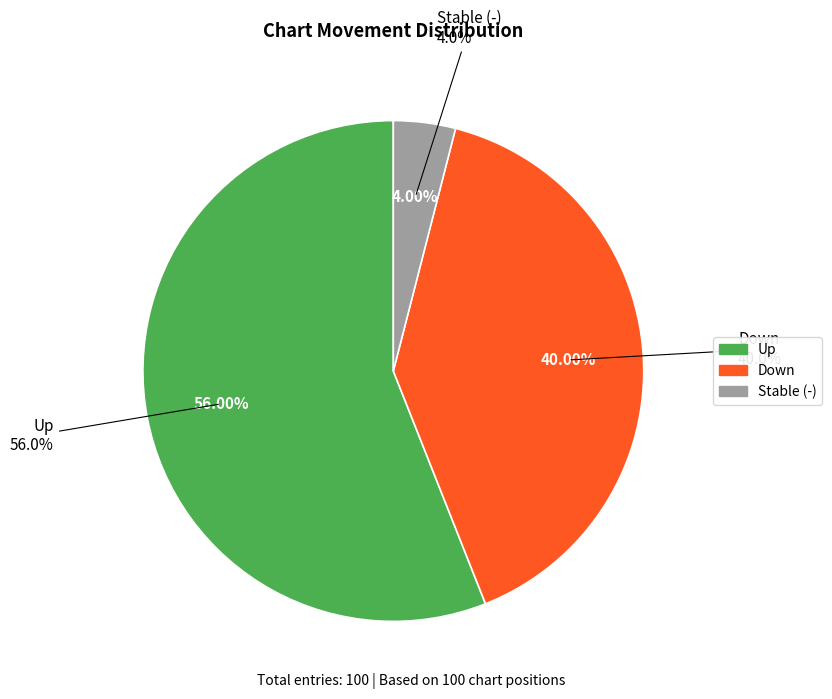

What is the change in value from down to -?

-36